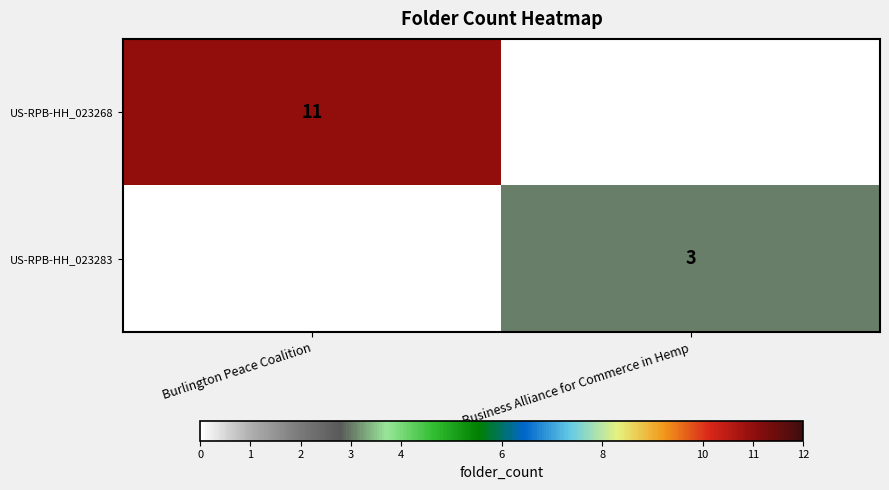

Is the value of US-RPB-HH_023268 at Burlington Peace Coalition greater than the value of US-RPB-HH_023283 at Business Alliance for Commerce in Hemp?

Yes